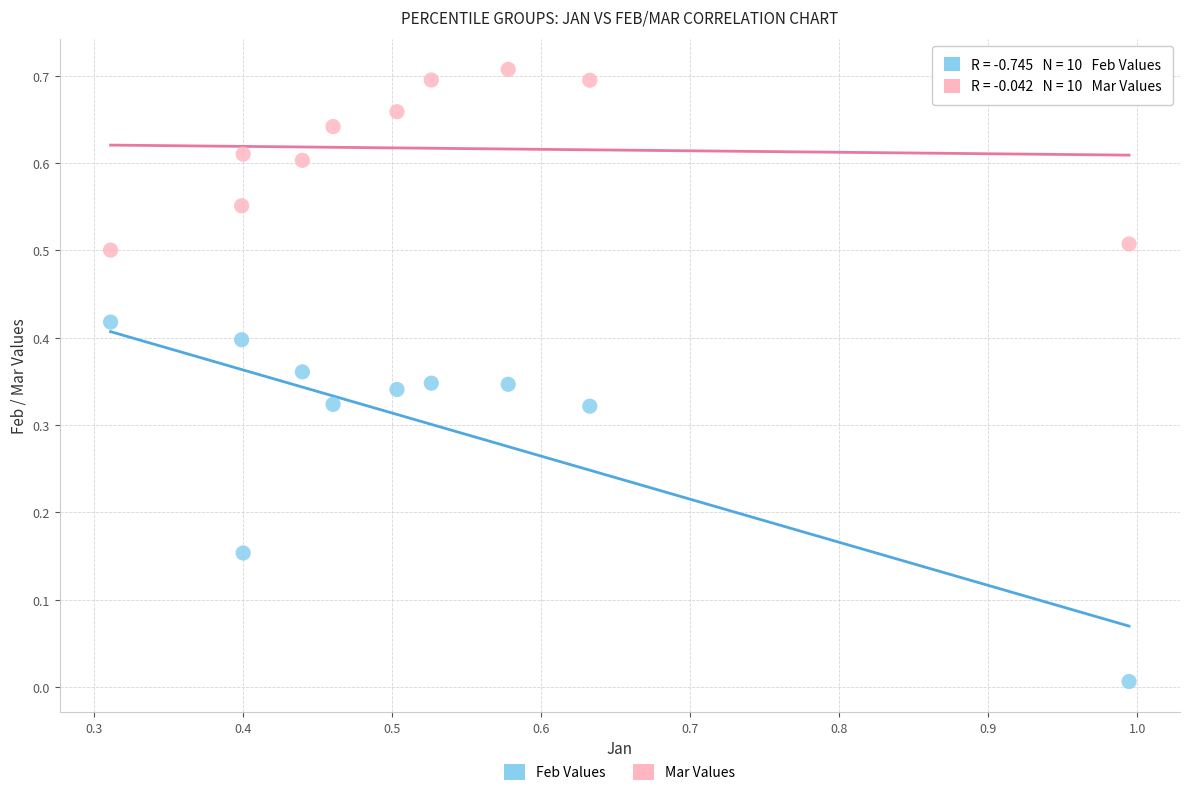

Which series has the widest spread of Y values?

Feb Values